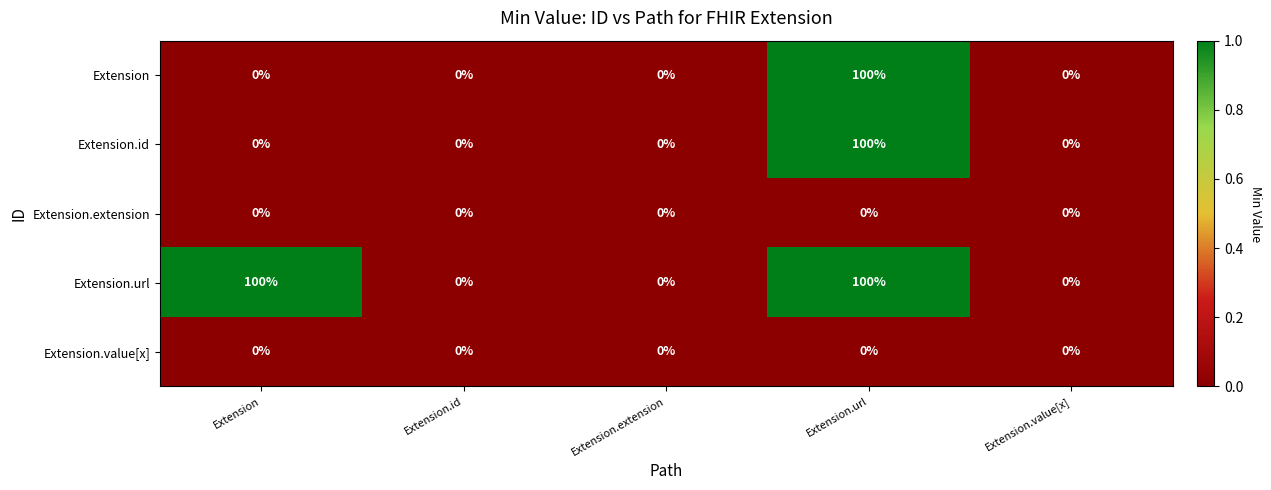

At which category is the sum across all series the highest?

Extension.url